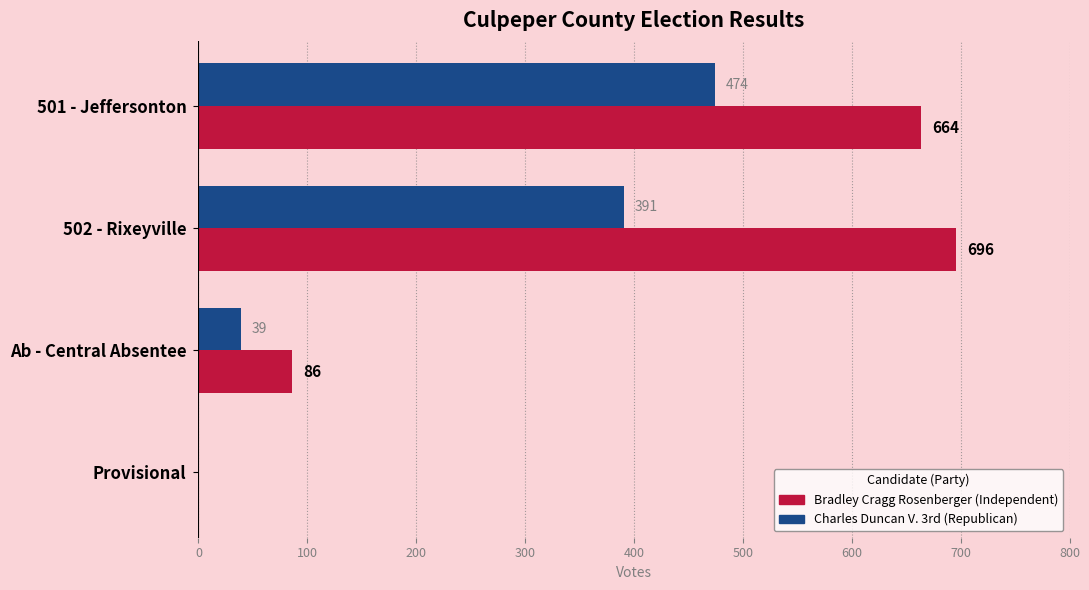

What is the maximum value for Charles Duncan V. 3rd (Republican)?

474